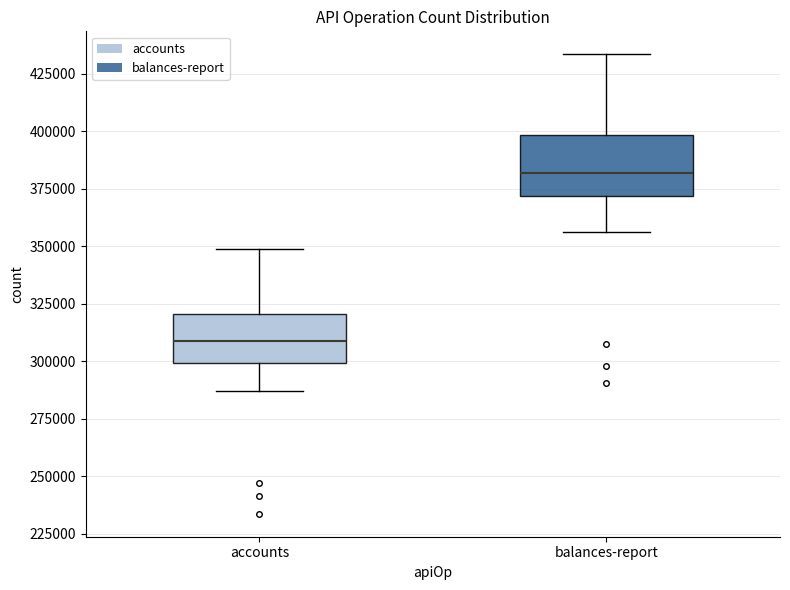

Reading left to right, transcribe this box plot: for each box, give where its median line is, the range the box spans, and where its two whiskers end, as read against the y-axis. The values are not printed on the chart, so give them approximately, as read against the axis.

accounts: median 310000, box 300000 to 320000, whiskers 285000 to 350000
balances-report: median 380000, box 370000 to 400000, whiskers 355000 to 435000